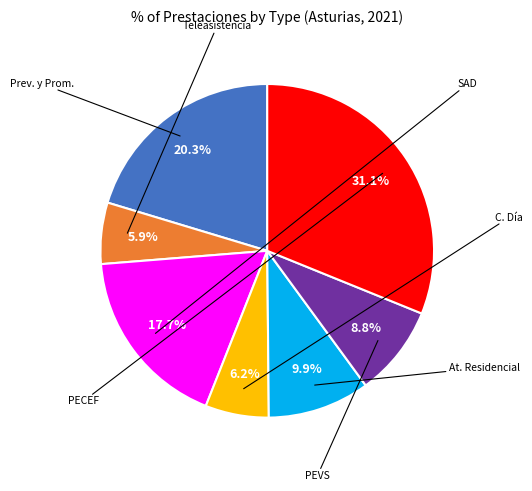

To the nearest percent, what is the average slice percentage?

14%